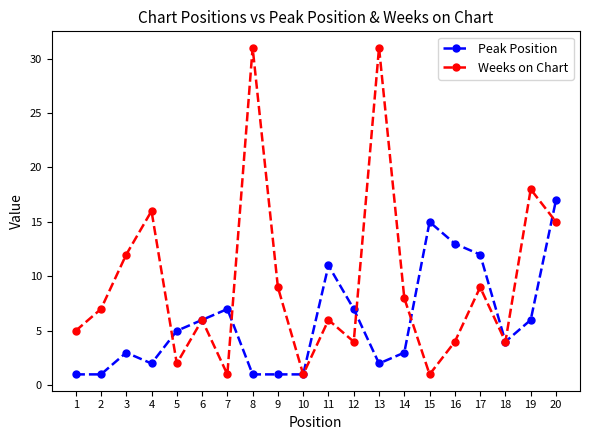

Where do Weeks on Chart and Peak Position first cross each other?

4 and 5